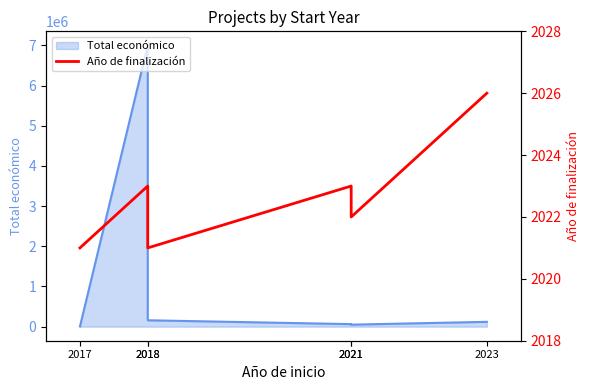

What is the average value?

2023